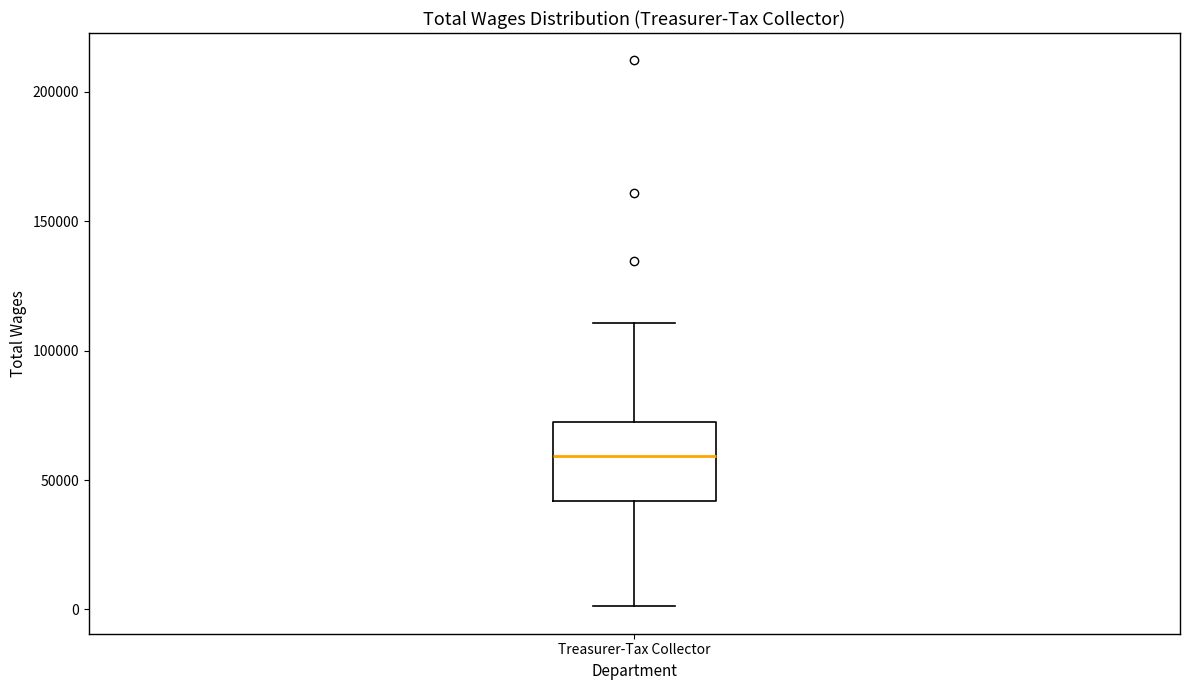

Where is the upper edge of the box for Treasurer-Tax Collector on the y-axis? The values are not printed on the chart, so give them approximately, as read against the axis.

70000